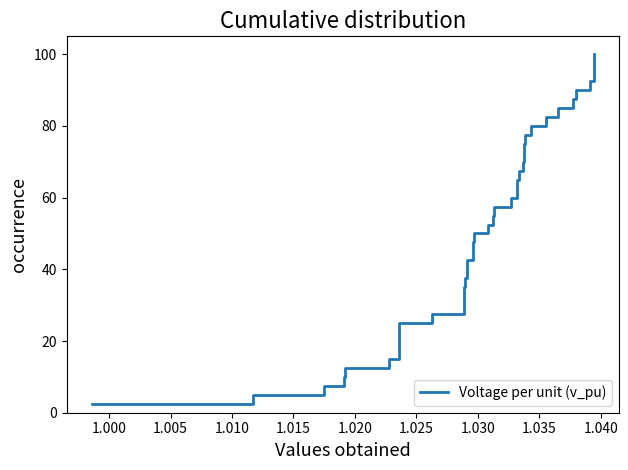

What is the difference between the maximum and minimum values?

97.5